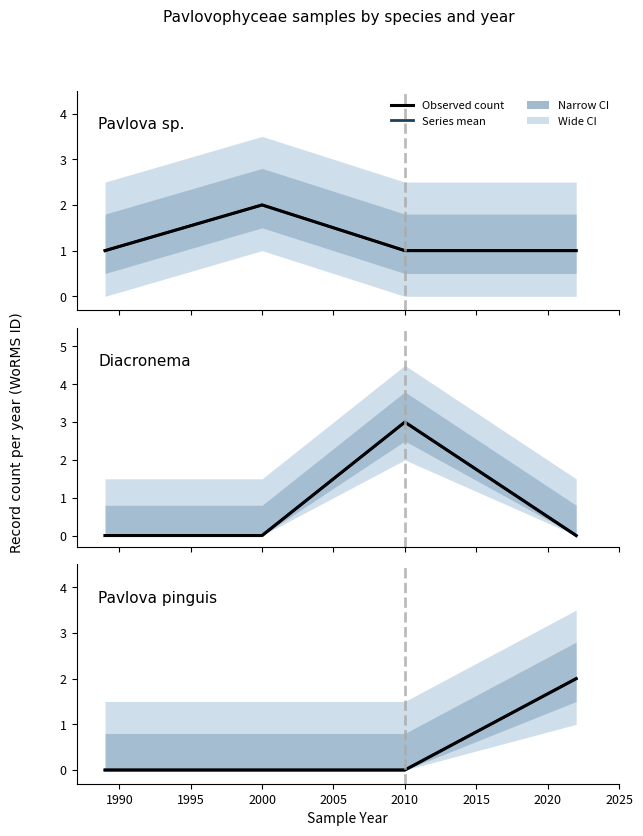

Which series has the widest spread of values?

Diacronema (WoRMS 573853)